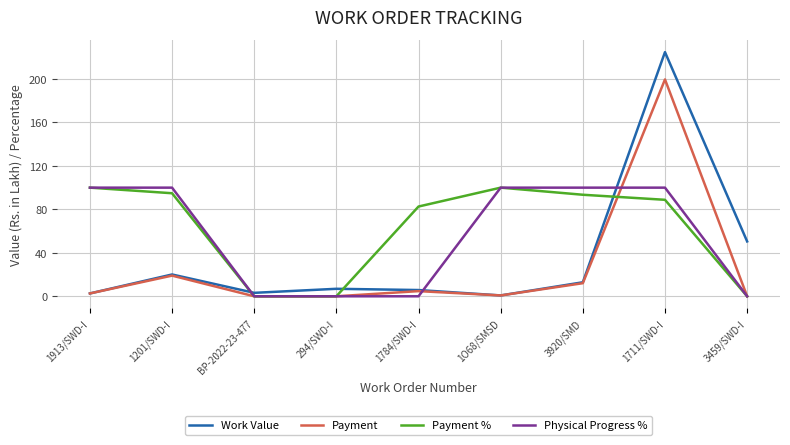

Which series has the largest total across all categories?

Payment %